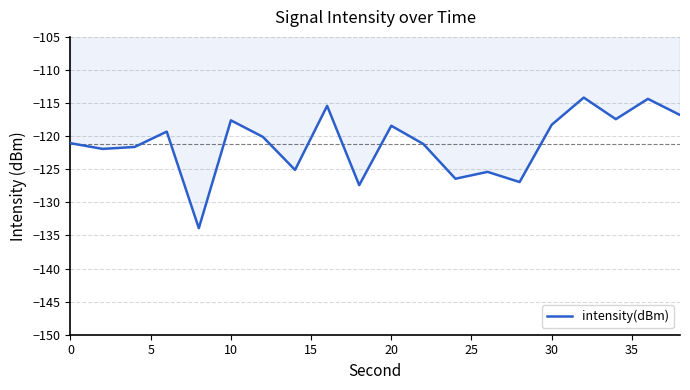

What is the maximum value shown in the chart?

-114.2